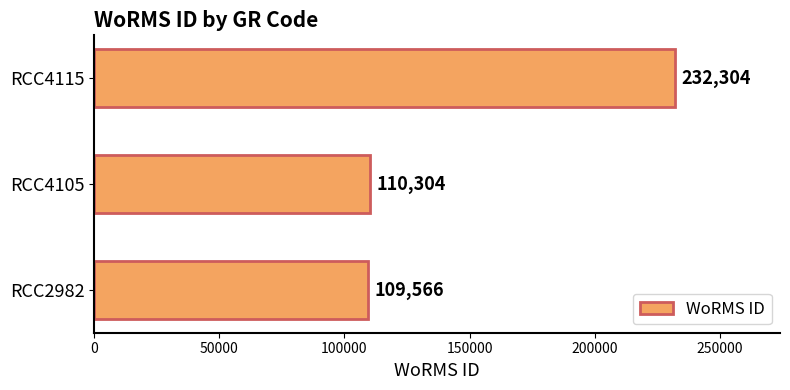

The chart shows a value of 122816 at RCC4115. True or false?

False